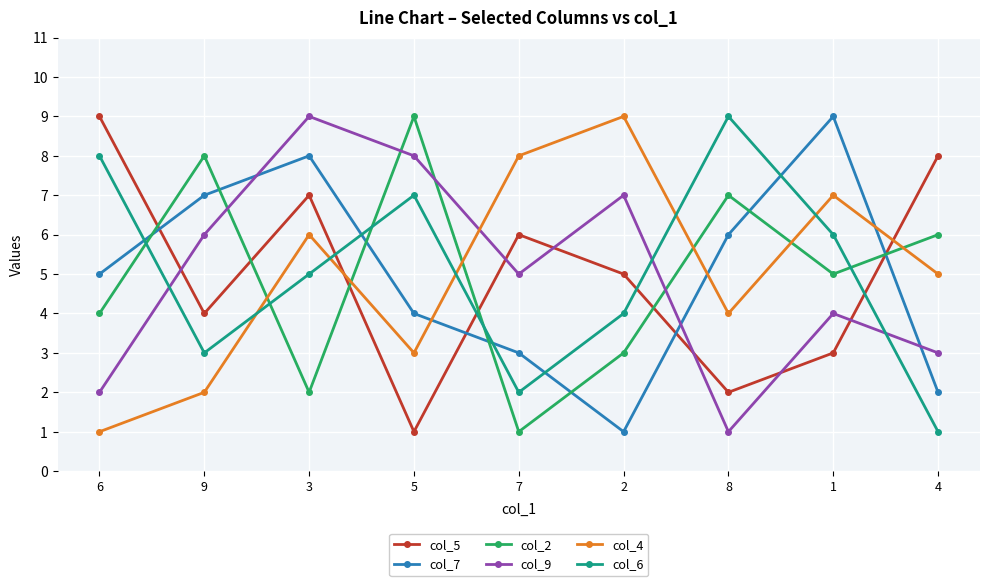

At which label is col_7 closest to 5?

6